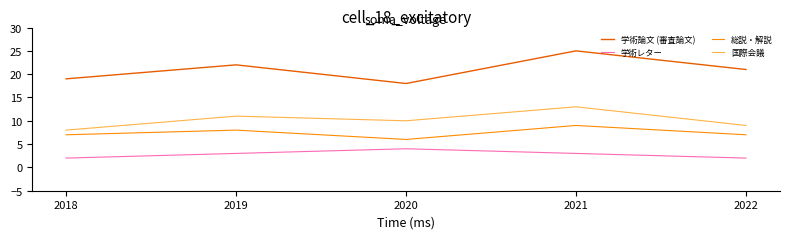

Where is the first local maximum for 国際会議?

2019